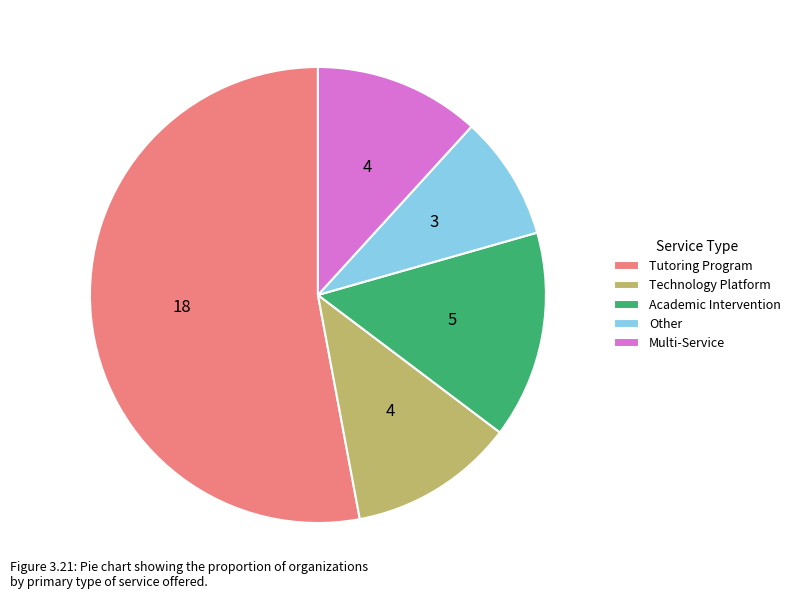

Which has a higher value, Other or Academic Intervention?

Academic Intervention